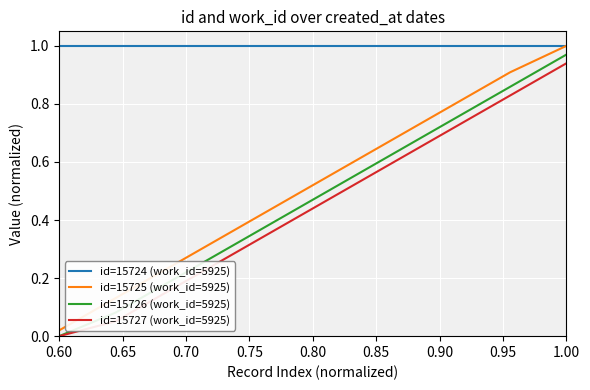

Which series has the widest spread of values?

id=15725 (work_id=5925)